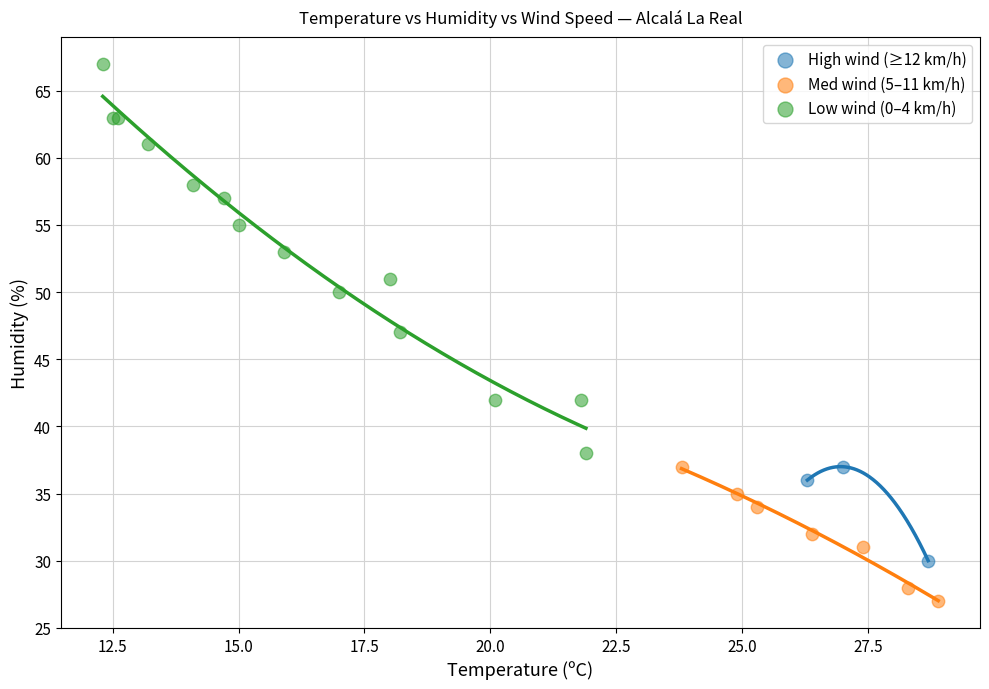

What are all the series names shown in the legend?

High wind (≥12 km/h), Med wind (5–11 km/h), Low wind (0–4 km/h)